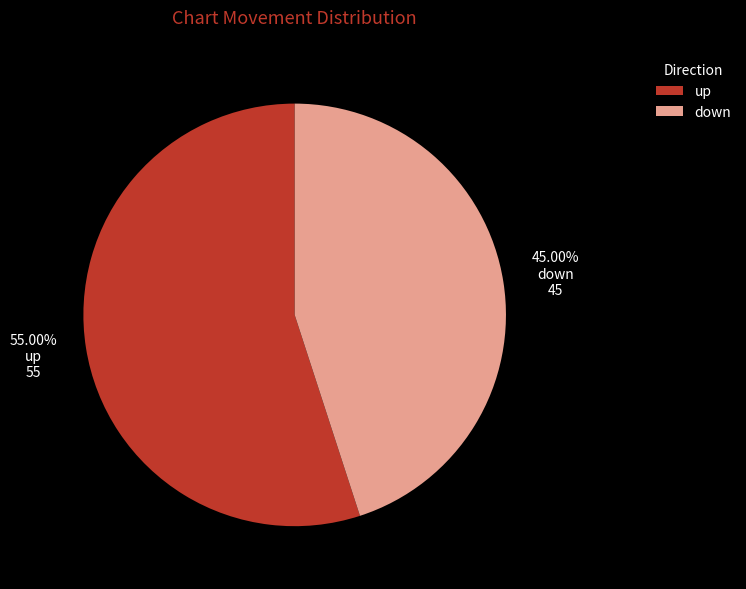

To the nearest percent, what is the combined percentage of down and up?

100%